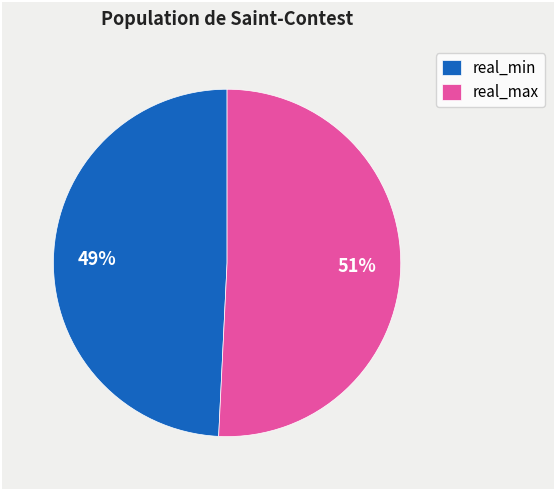

To the nearest percent, what portion does real_max represent?

51%